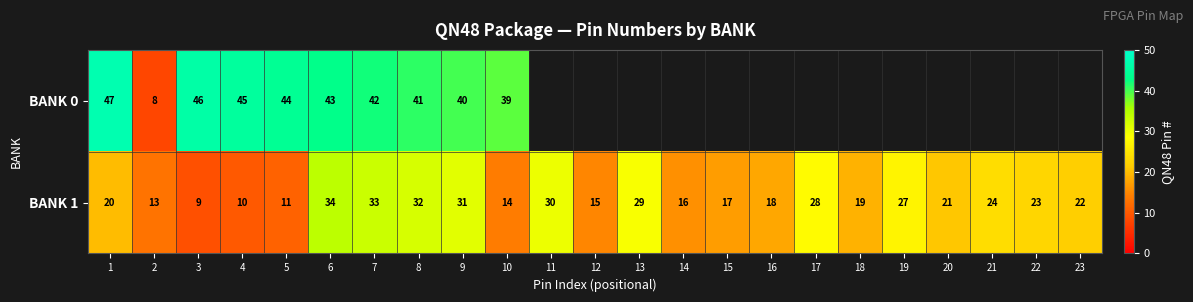

What is the difference between the BANK 1 values at 2 and 17?

15